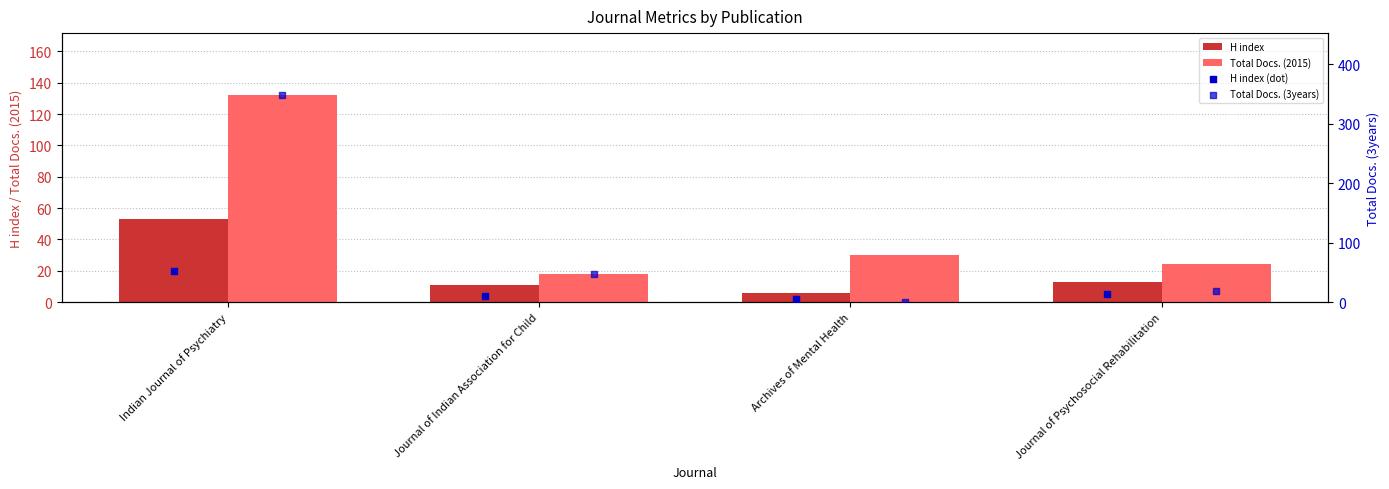

Which series contains the lowest Y value?

Total Docs. (3years)